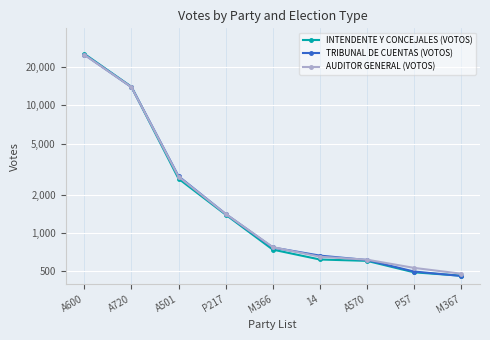

At which label does AUDITOR GENERAL (VOTOS) reach its minimum?

M367